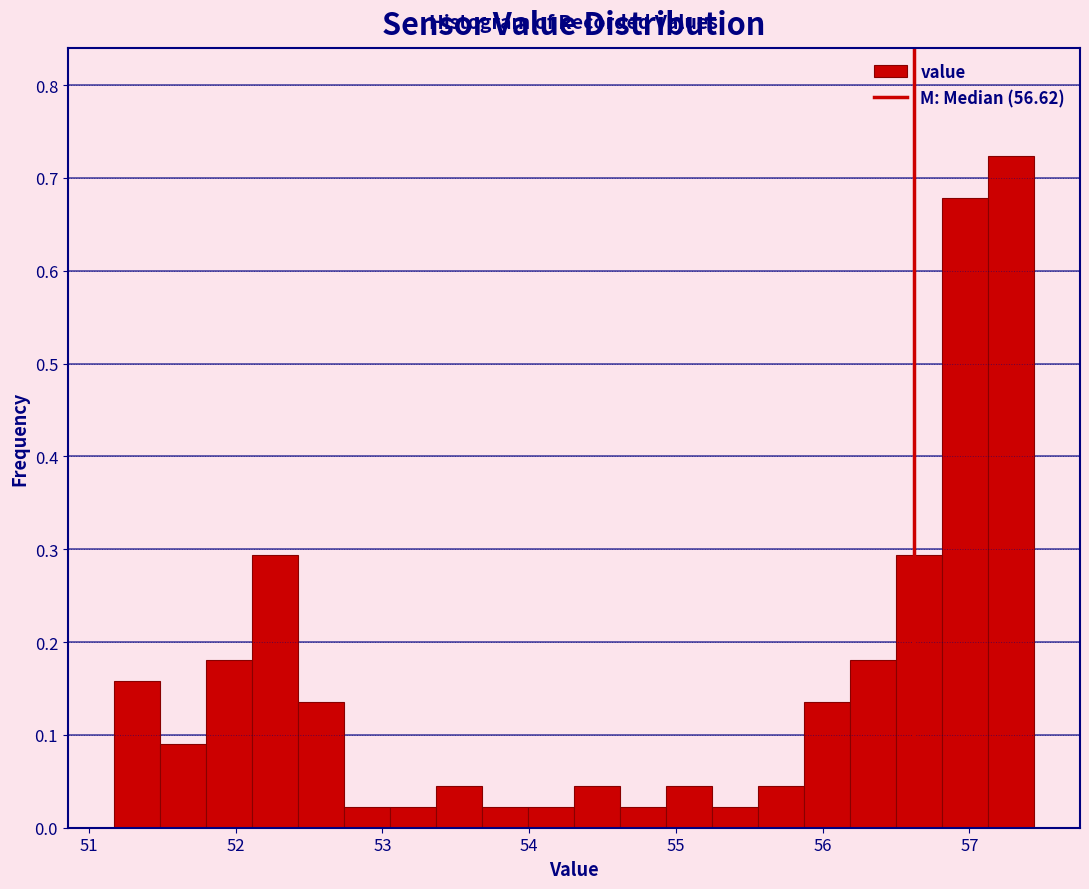

Around what value on the x-axis is the tallest bar? Give the approximate position of its centre, as read against the axis.

57.3